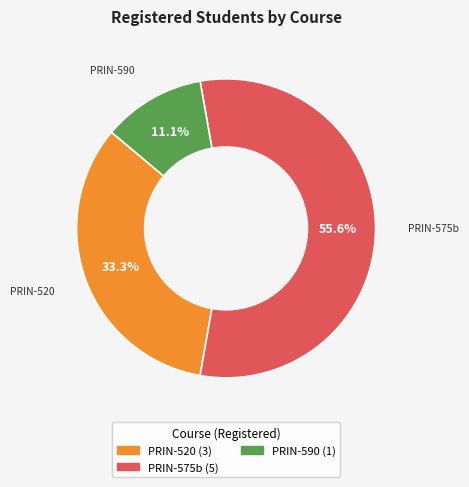

Is there any slice that represents more than half of the pie?

Yes